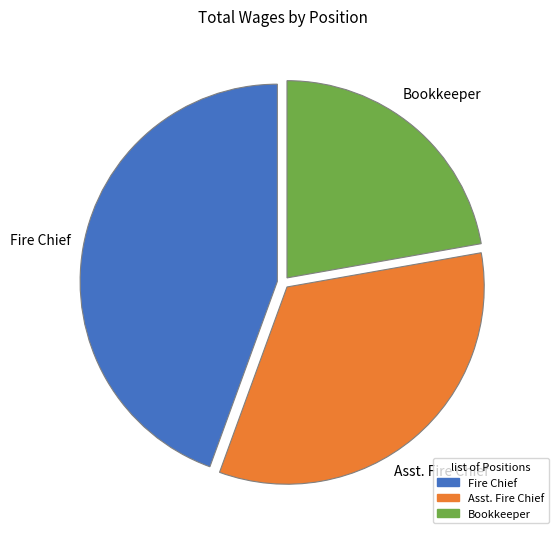

Does Bookkeeper represent more than half of the total?

No